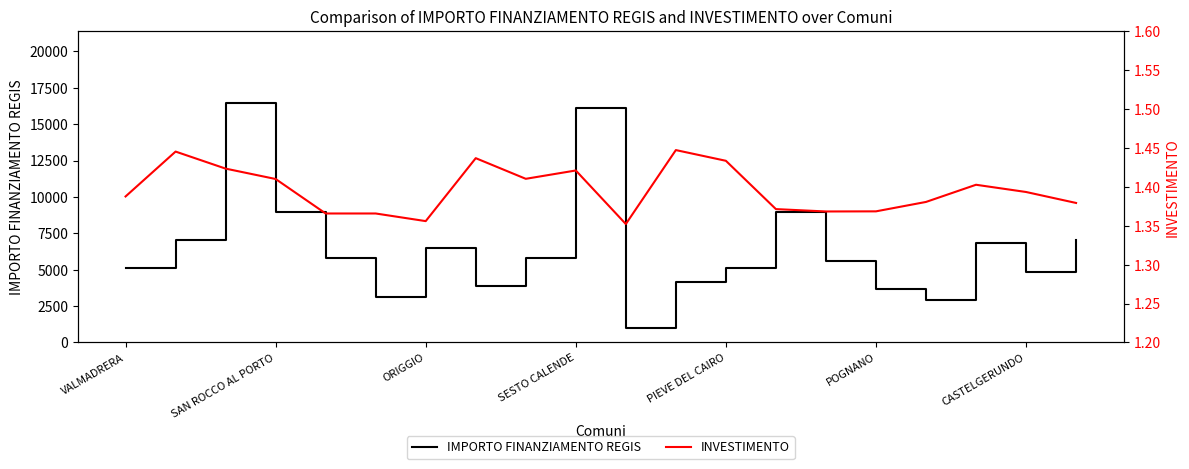

Which series has the largest total across all categories?

IMPORTO FINANZIAMENTO REGIS